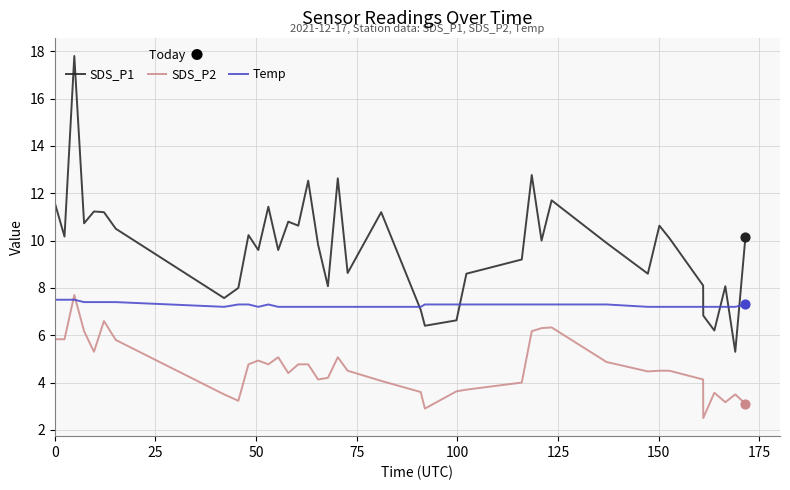

Which series has the largest total across all categories?

SDS_P1